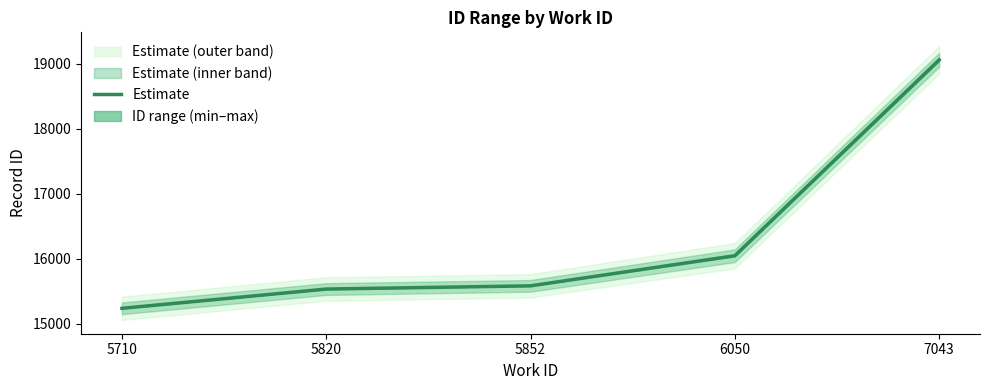

Reading left to right, transcribe all the data shown in this chart.

15238.0	15534.5	15584.0	16047.5	19061.5